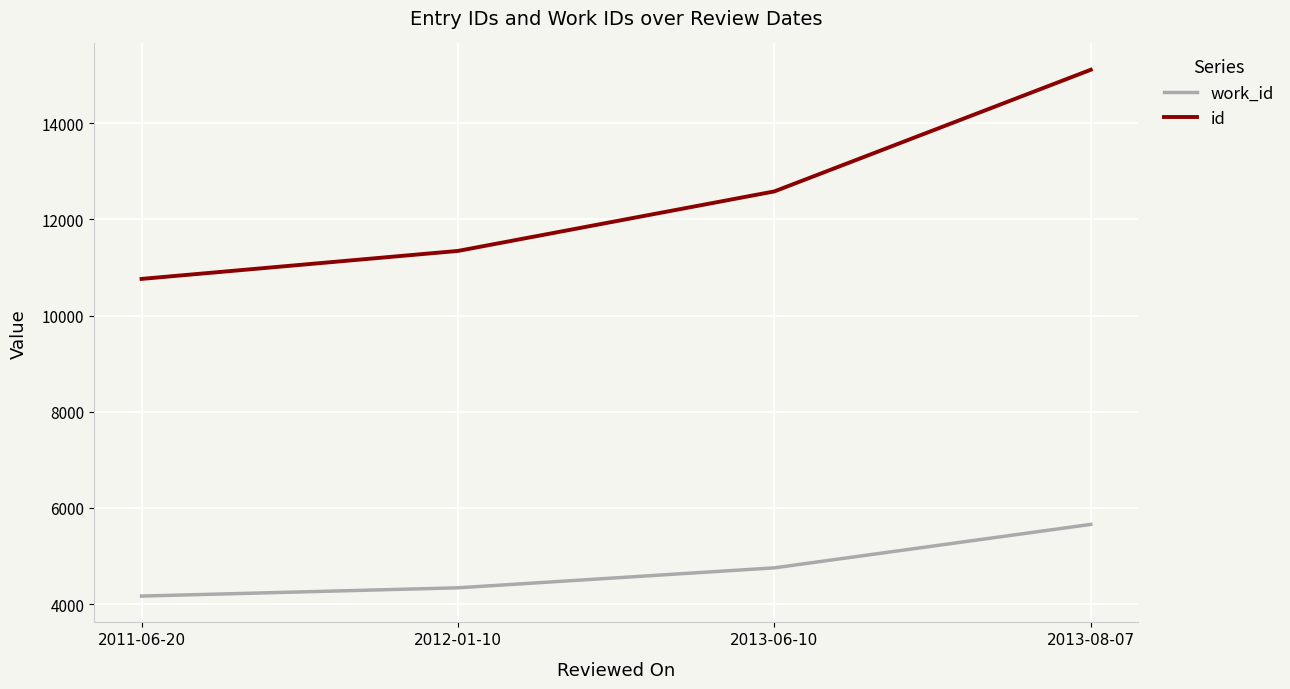

At how many categories does at least one series exceed 6922?

4